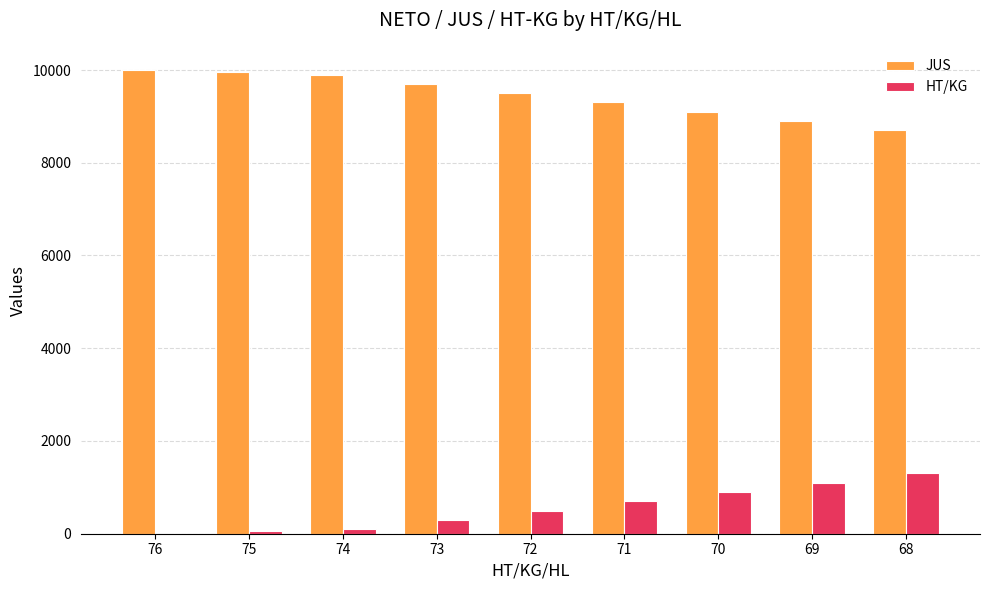

The value of JUS at 76 is 6134. True or false?

False